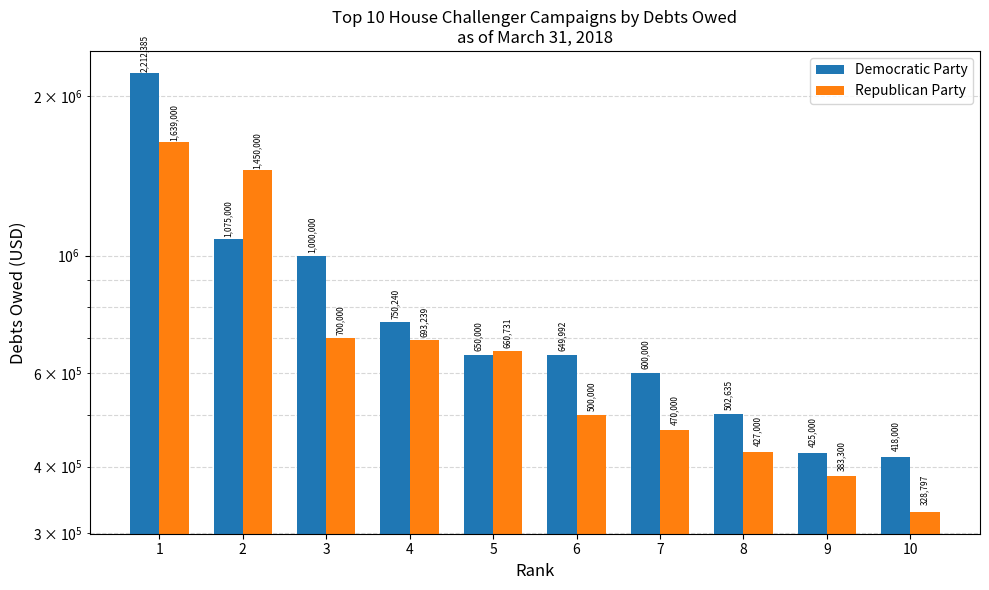

How many groups of bars are there?

10